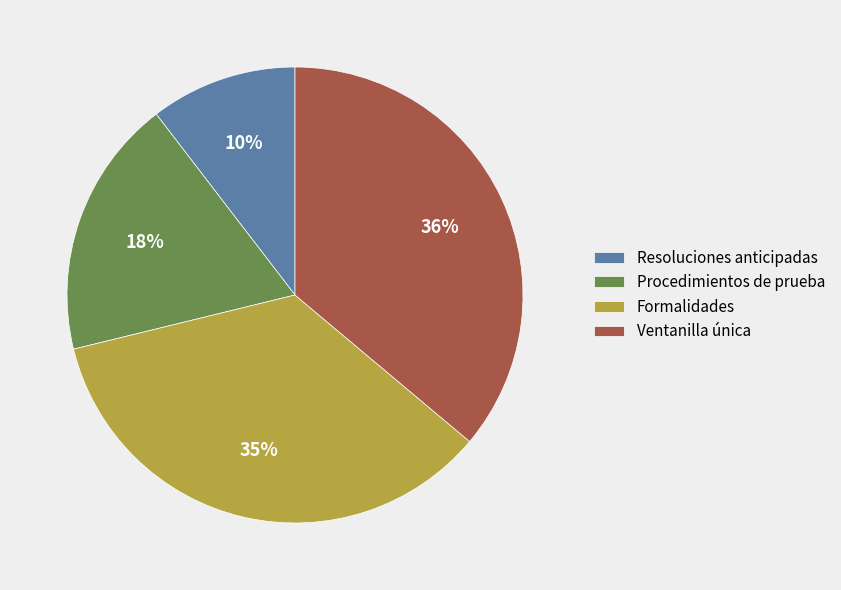

To the nearest percent, what is the average slice percentage?

25%